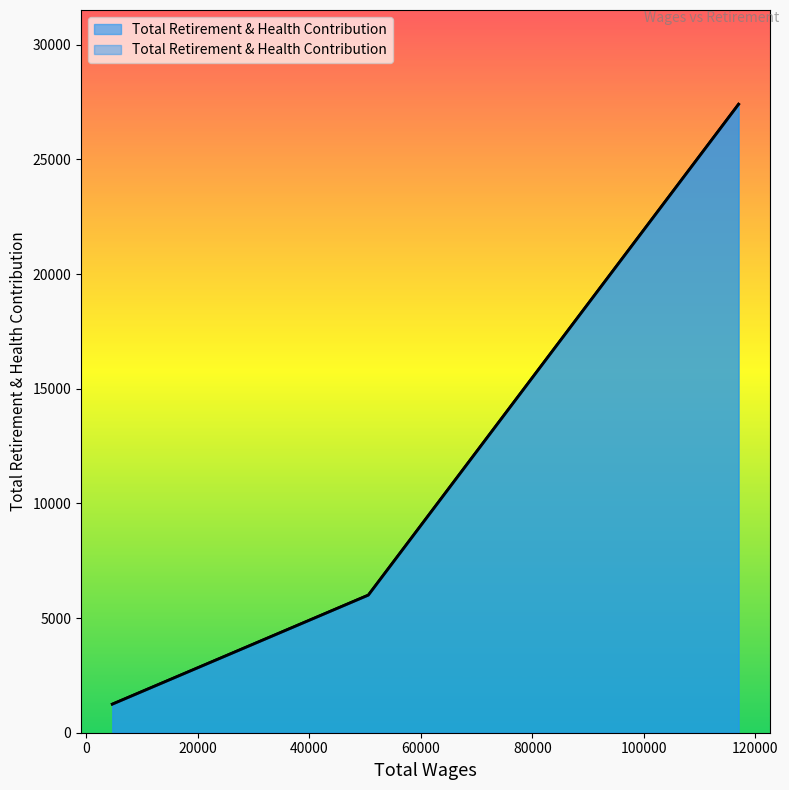

Which label corresponds to the largest value in the chart?

117000.0